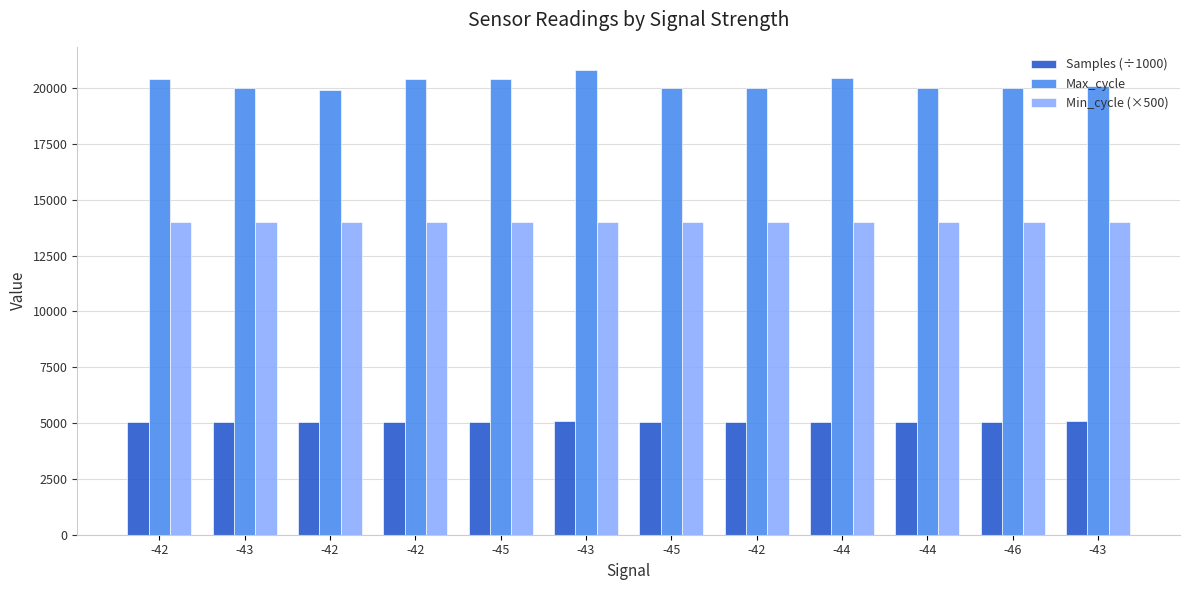

What is the total value across all series at -42?

39492.5